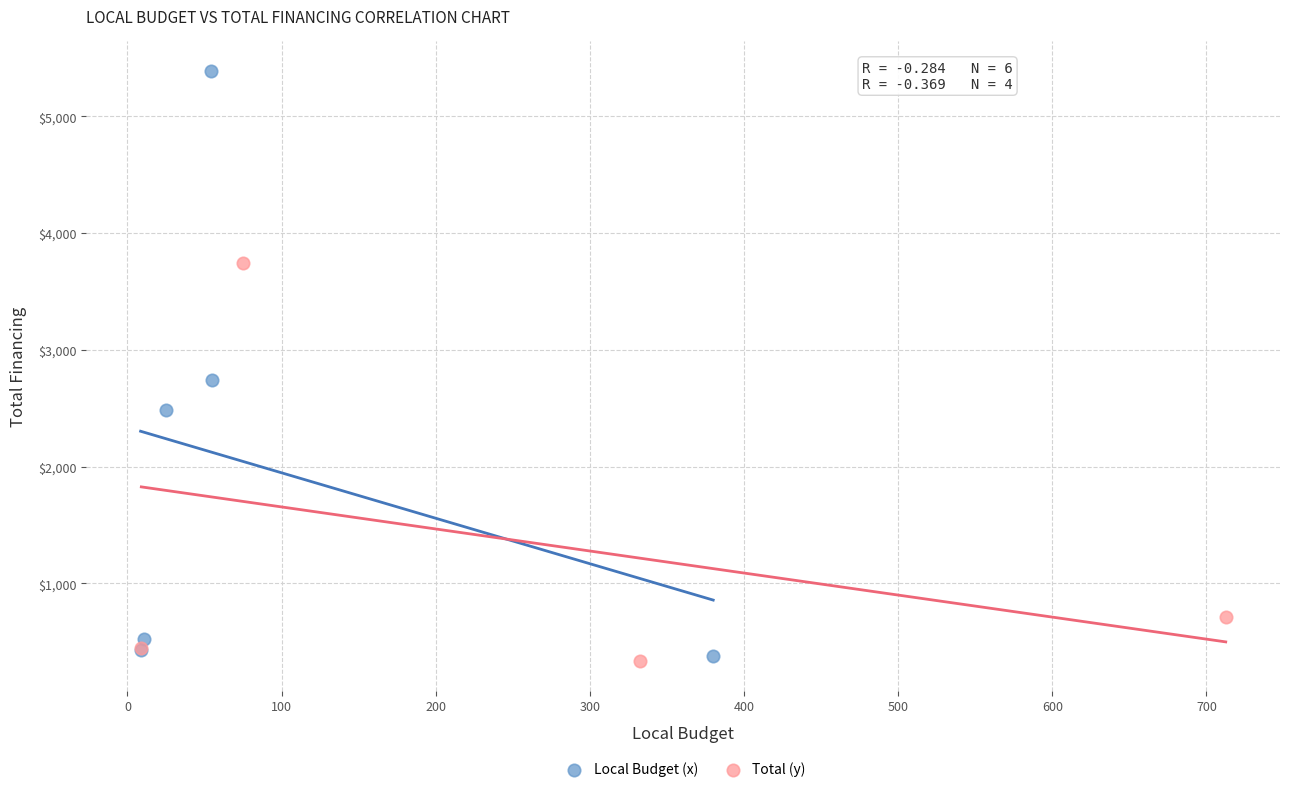

Which series contains the lowest Y value?

Total (y)